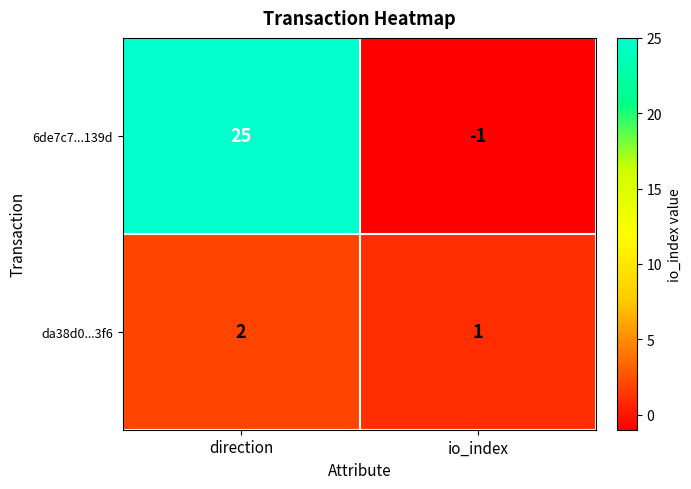

What is the sum of the da38d0...3f6 values at direction and io_index?

3